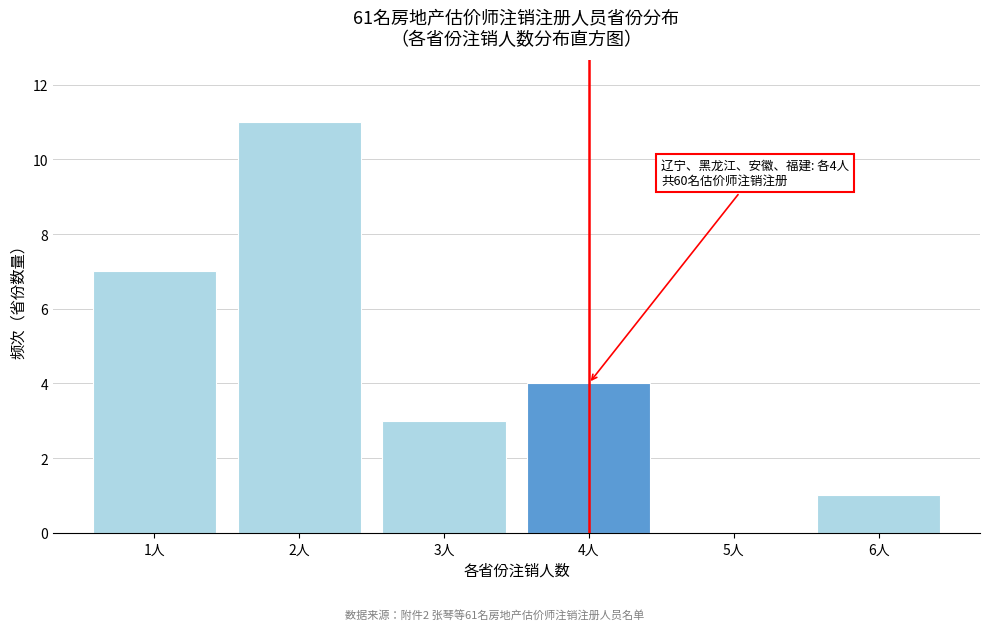

Reading left to right, what are all the values shown in this chart?

1人=7	2人=11	3人=3	4人=4	5人=0	6人=1